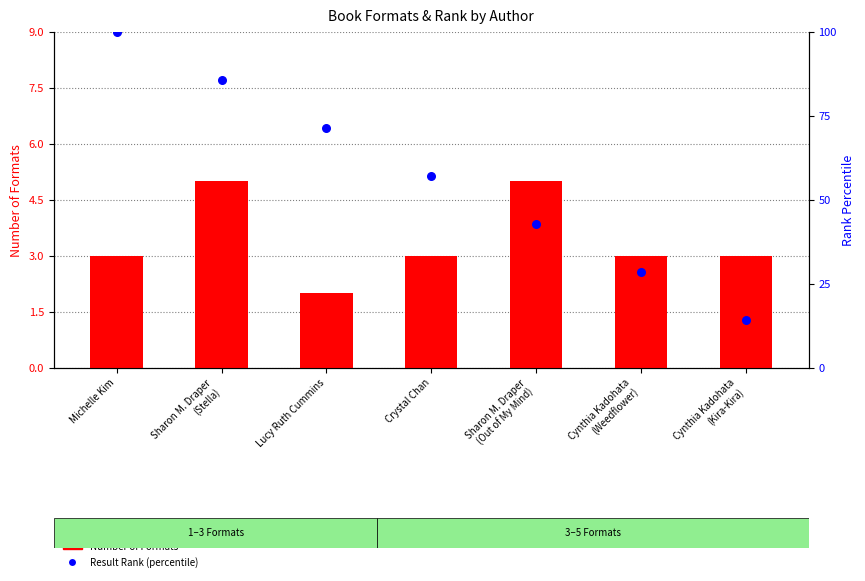

What are all the series names shown in the legend?

Number of Formats, Result Rank (percentile)